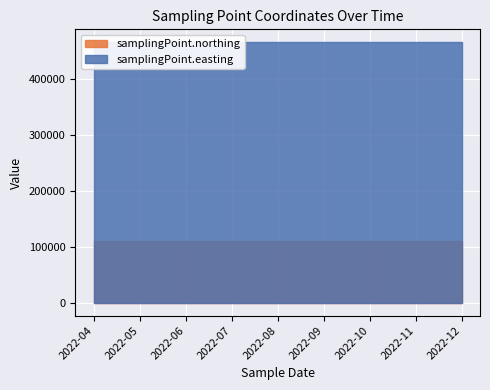

At 2022-08, list the series in order from largest to smallest.

samplingPoint.easting, samplingPoint.northing